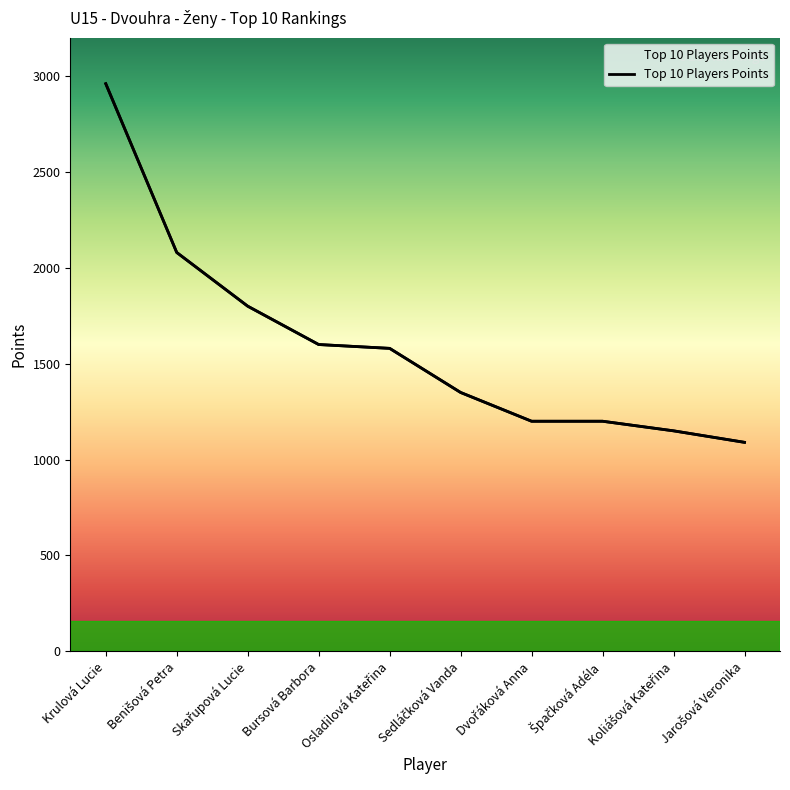

Reading left to right, transcribe all the data shown in this chart.

2960	2080	1800	1600	1580	1350	1200	1200	1150	1090